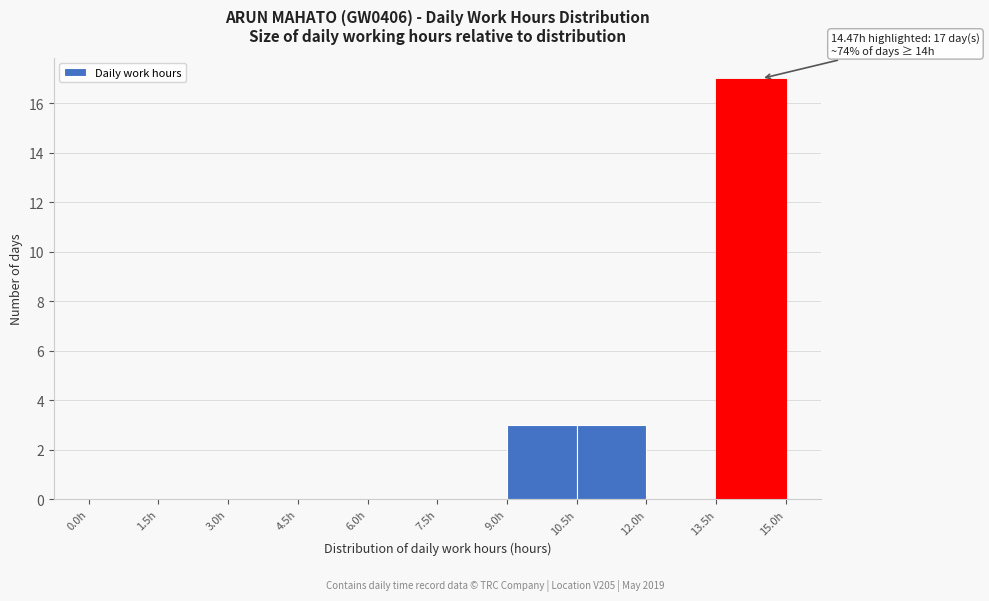

Which range on the x-axis has the tallest bar?

13.5 to 15.0